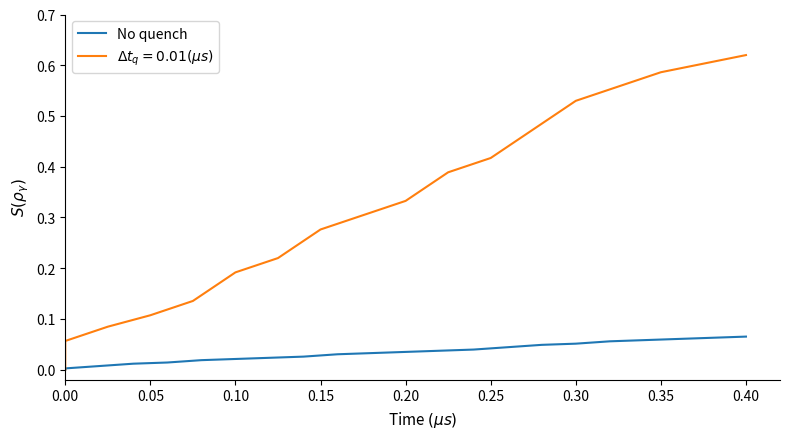

What is the difference between the second highest and second lowest values?

0.1